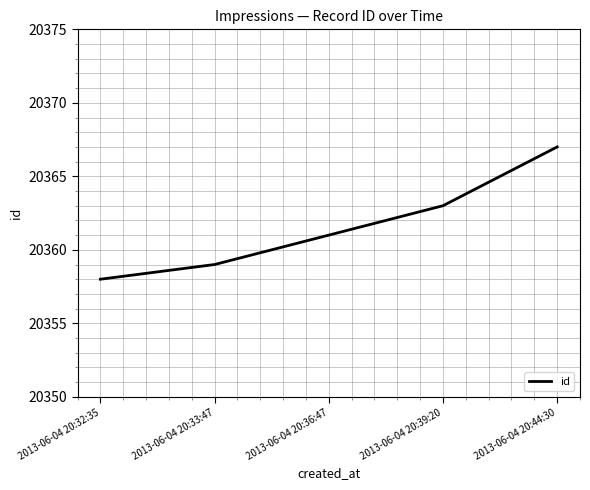

Read the value at 2013-06-04 20:39:20.

20363